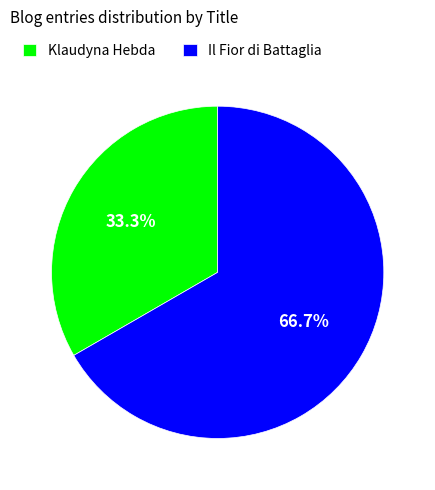

What is the smallest slice in the pie chart?

Klaudyna Hebda